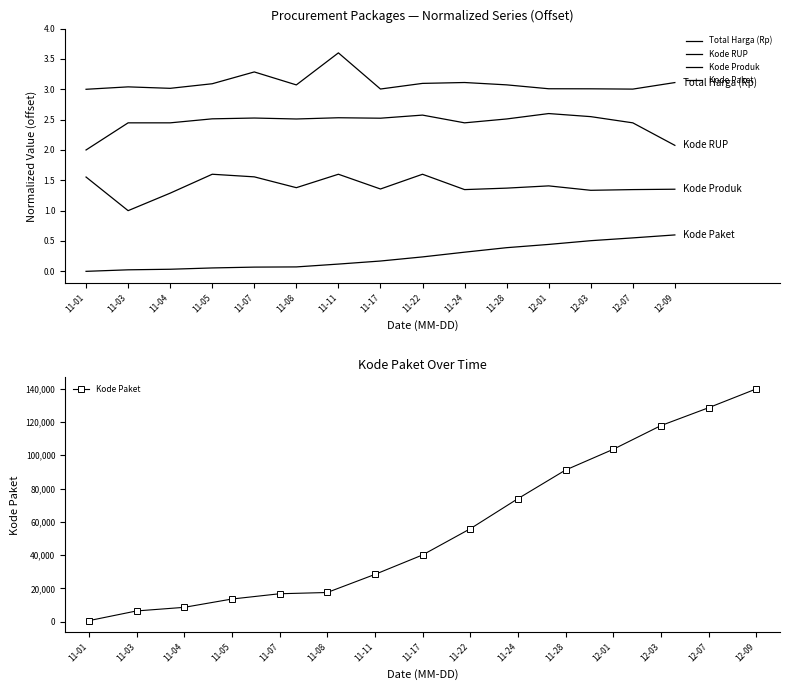

True or false: Total Harga (Rp) has more than 2 interior local peaks.

True